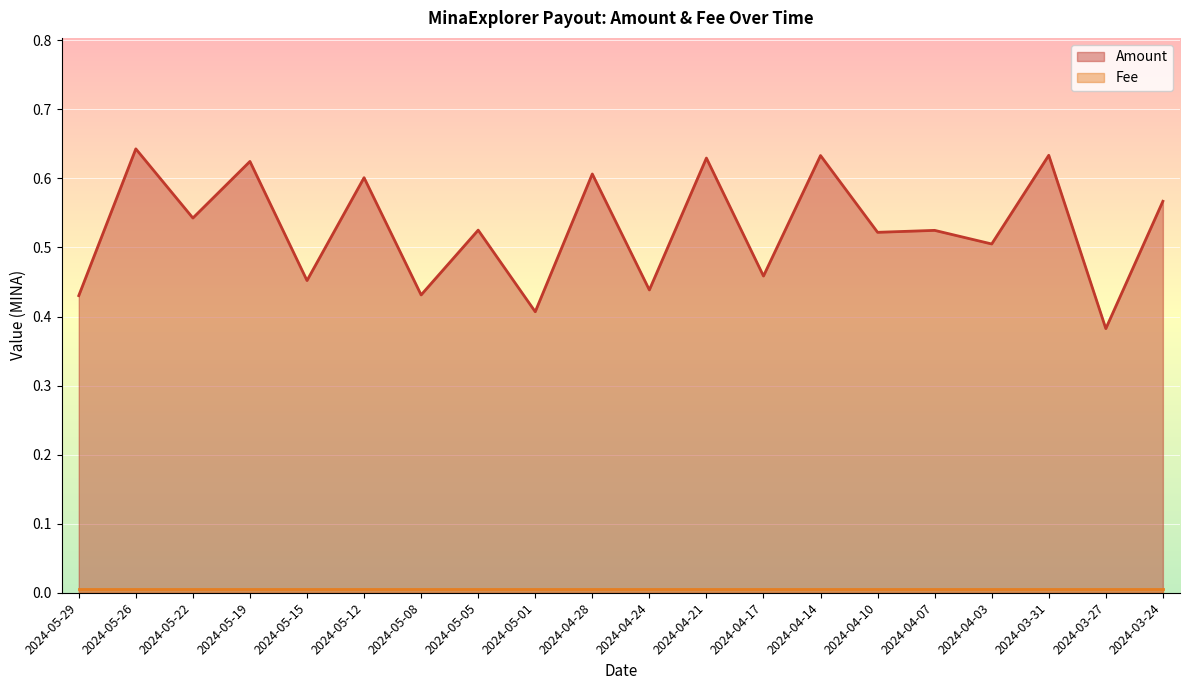

True or false: there are more than 1 points higher than both neighbors.

True